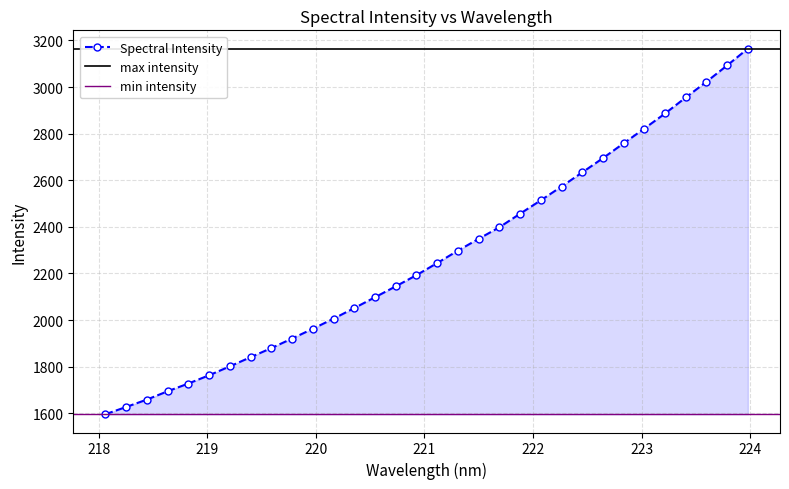

Is it true that the value at 219.0156 is 1763.0?

True